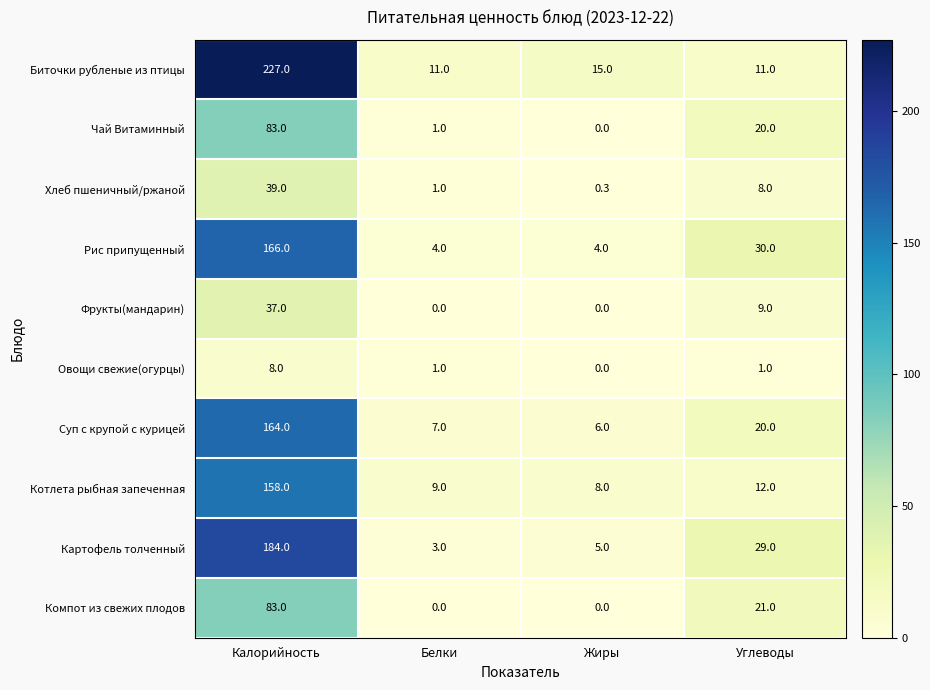

Where is Компот из свежих плодов nearest to the value 41?

Углеводы